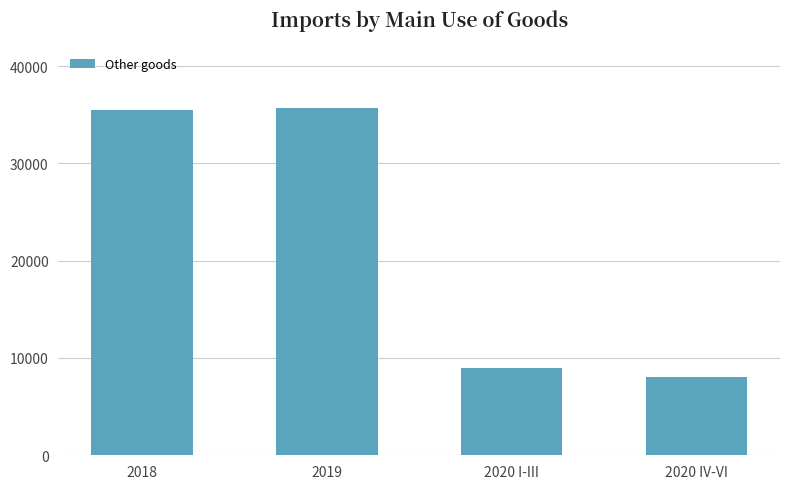

Are the bars grouped side by side (vs. stacked)?

No